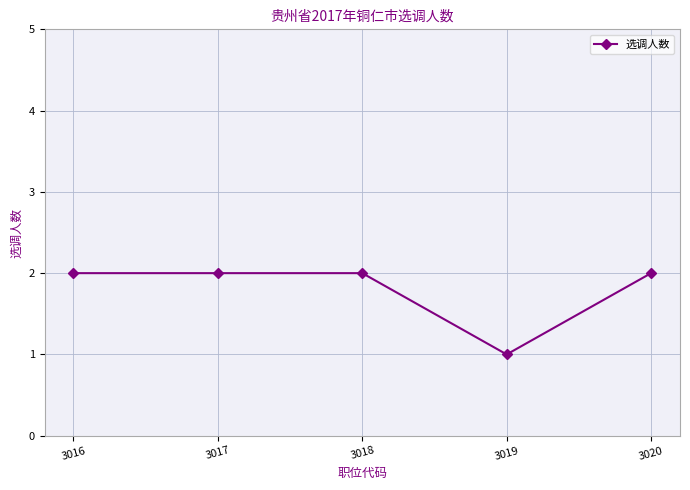

Approximately how many times larger is the value at 3017 compared to 3016?

1.0